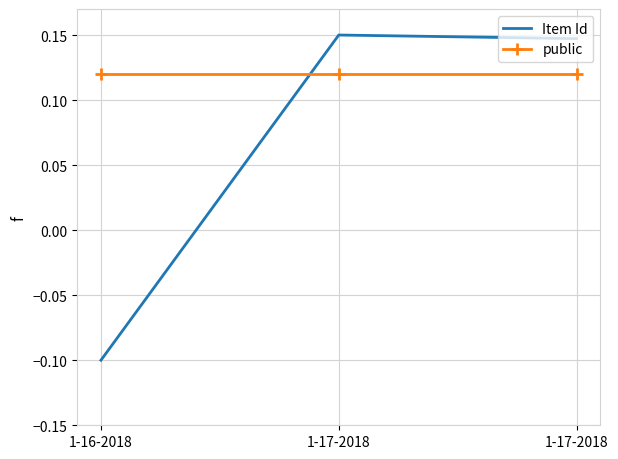

Which series has the largest total across all categories?

public